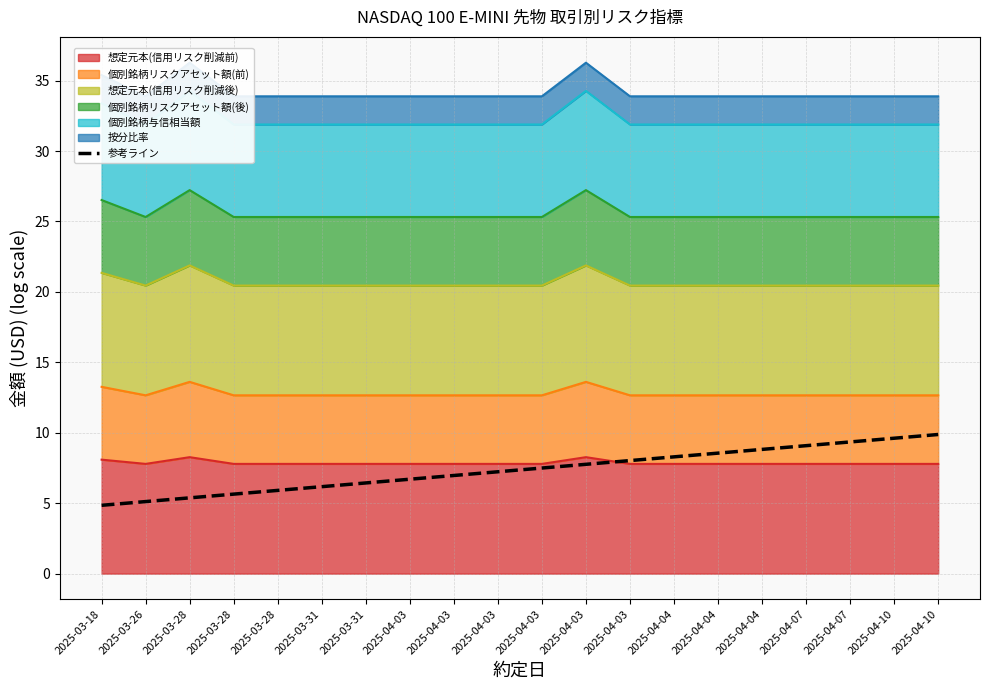

What is the value of the 14th point from the left?

8.3